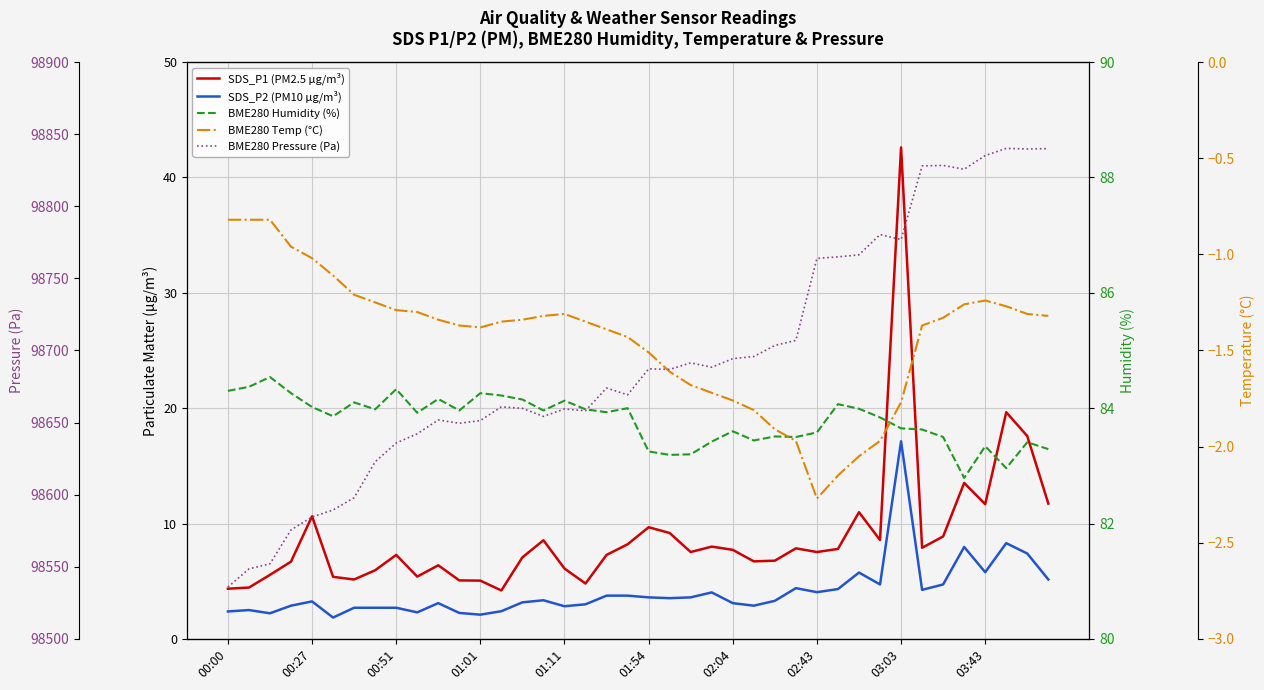

What are all the series names shown in the legend?

SDS_P1 (PM2.5 µg/m³), SDS_P2 (PM10 µg/m³), BME280 Humidity (%), BME280 Temp (°C), BME280 Pressure (Pa)